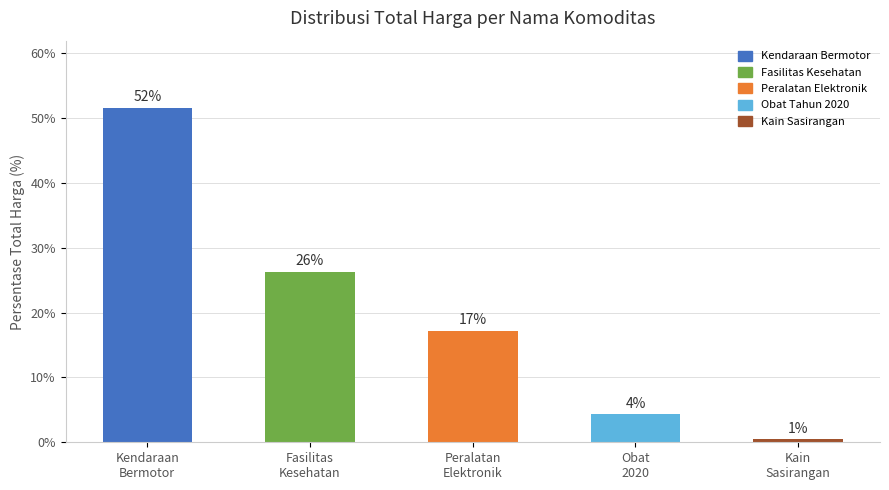

Reading left to right, what are all the values shown in this chart?

51.6	26.3	17.2	4.4	0.5